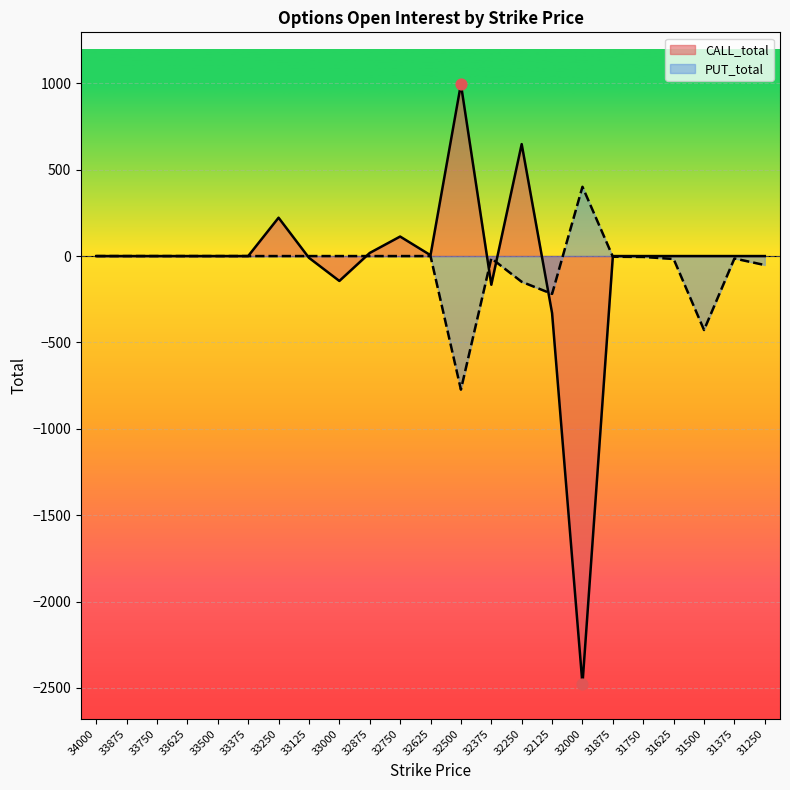

At which category is the sum across all series the highest?

32250